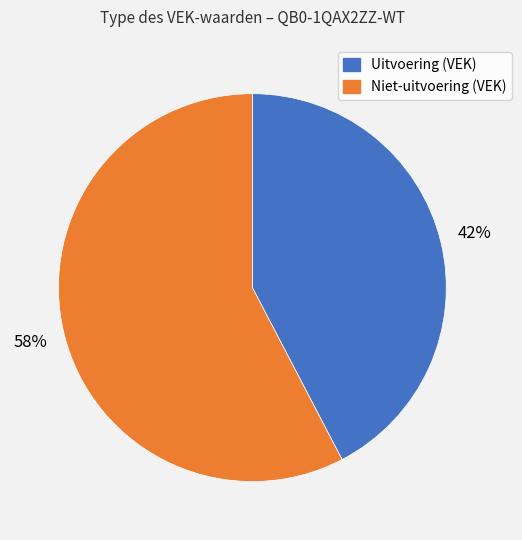

To the nearest percent, what portion does Niet-uitvoering (VEK) represent?

58%